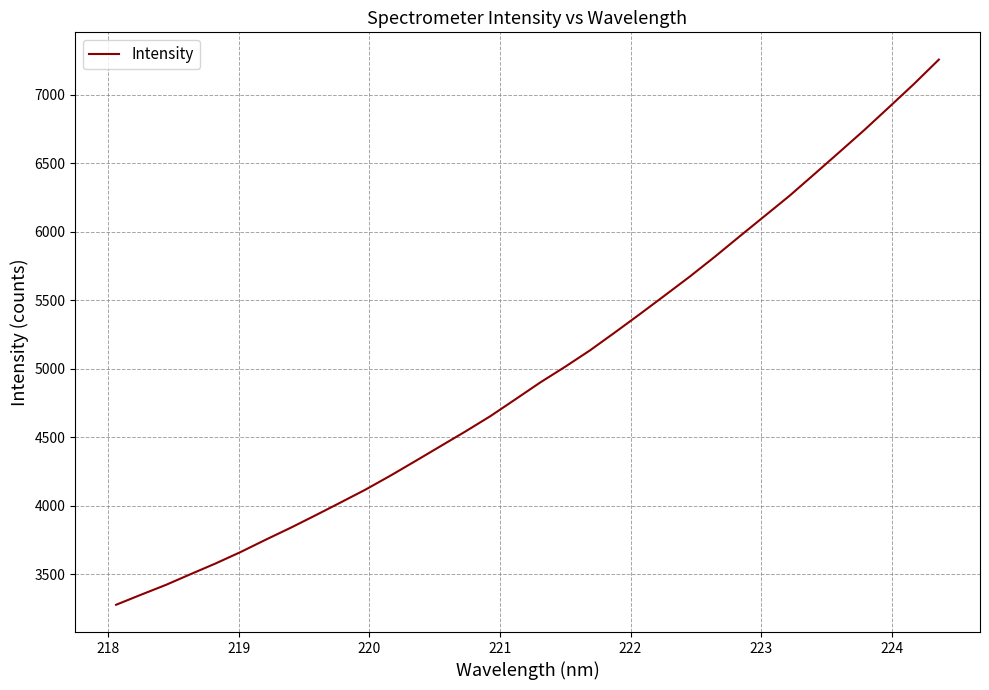

What is the greatest value displayed?

7257.1